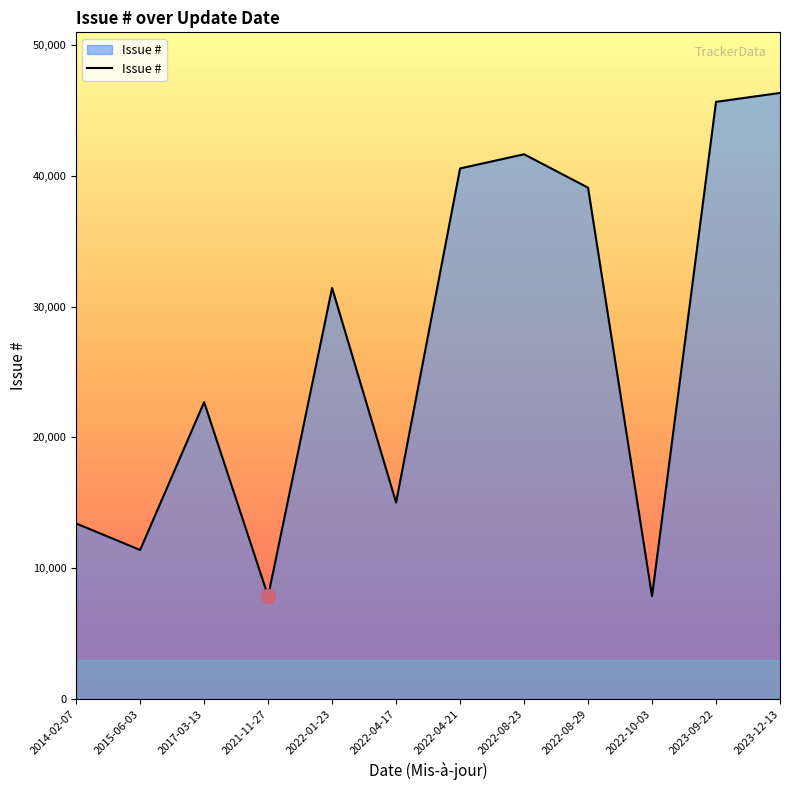

The chart shows a value of 39098 at 2022-08-29. True or false?

True